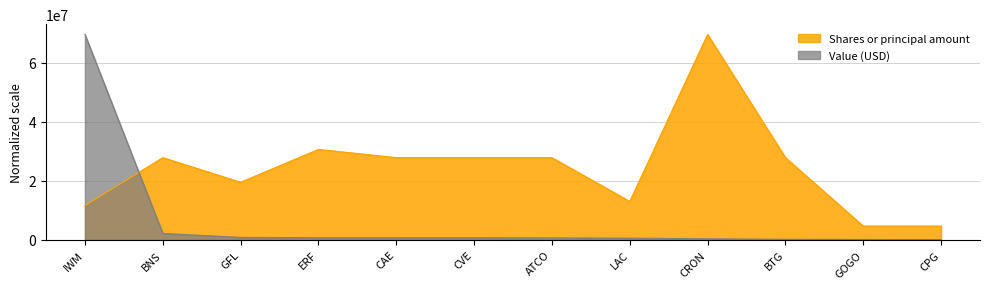

What is the sum of all Value (USD) values?

76440848.2